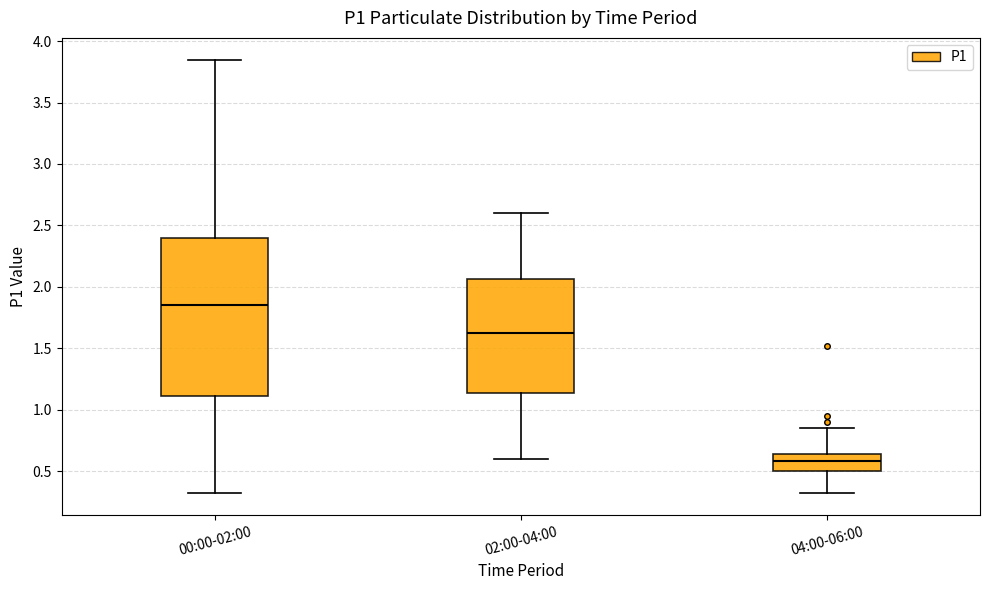

Where is the lower edge of the box for 02:00-04:00 on the y-axis? The values are not printed on the chart, so give them approximately, as read against the axis.

1.15